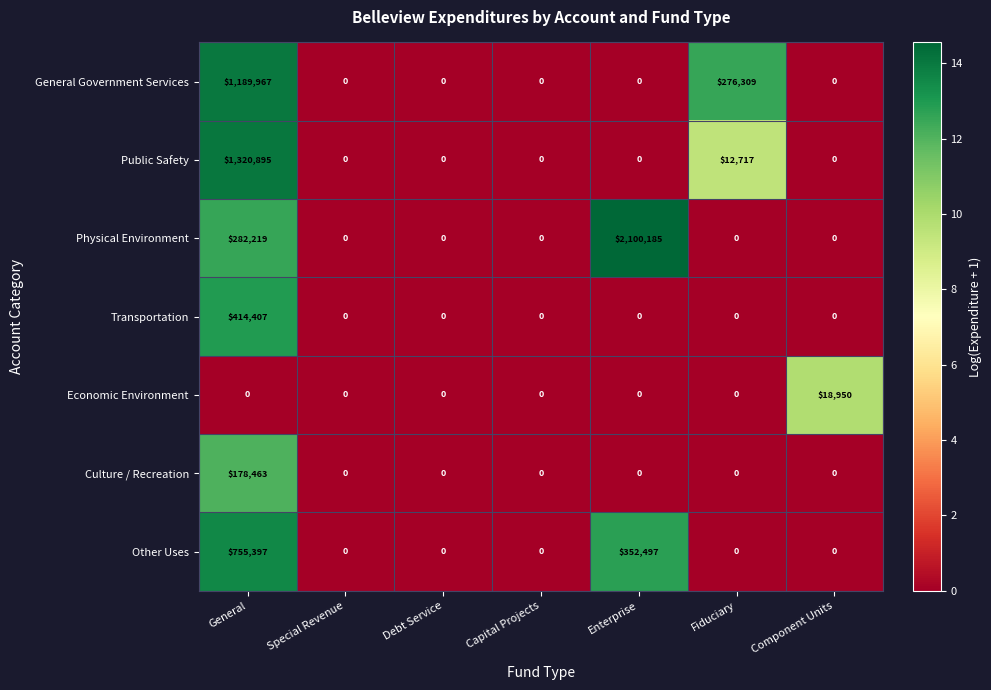

Count the Physical Environment values in the range 0 to 282219.

6